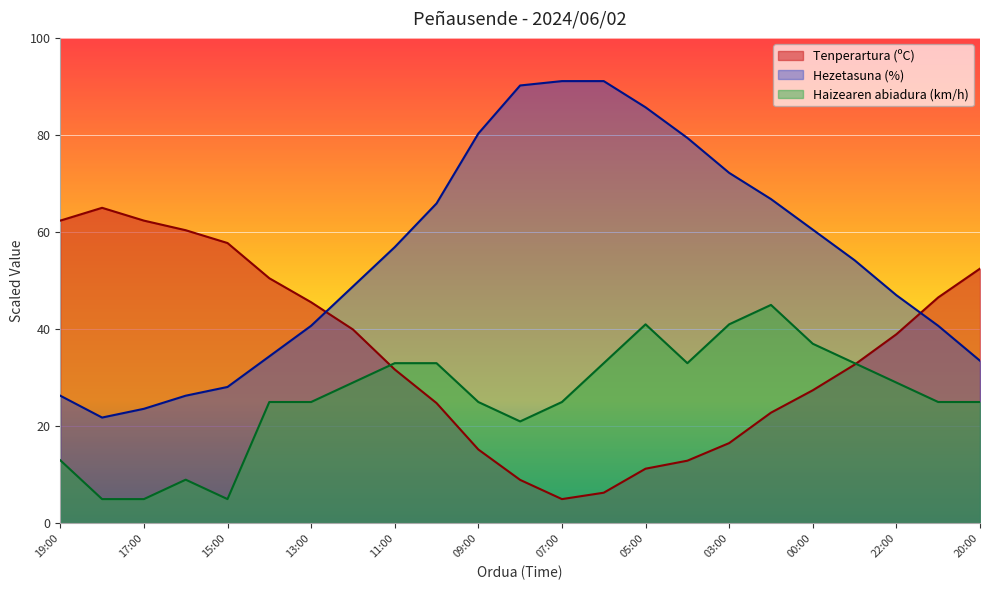

What is the label of the 23rd point from the right?

19:00